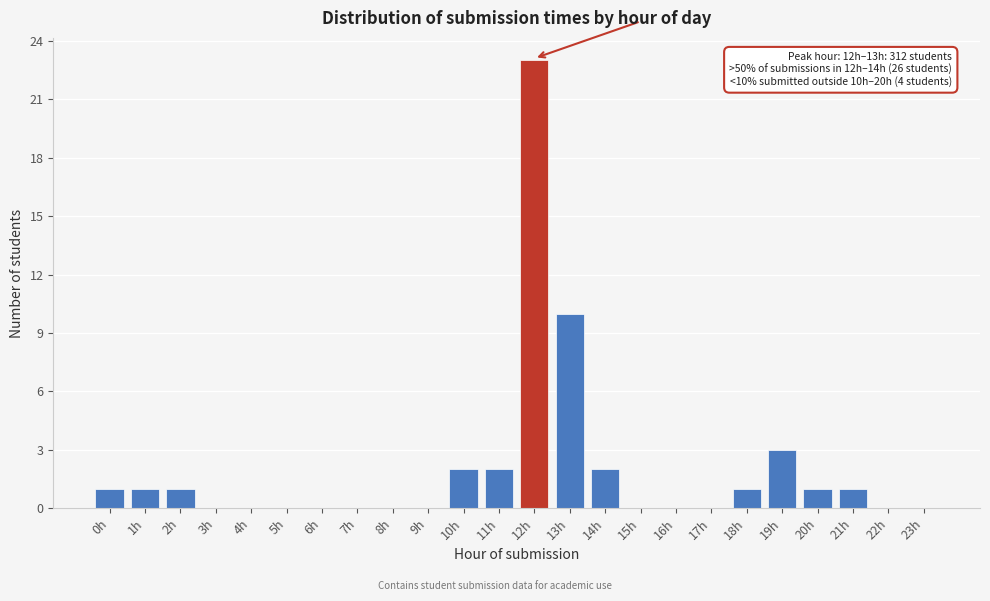

Reading right to left, extract all data points from this chart.

23h=0	22h=0	21h=1	20h=1	19h=3	18h=1	17h=0	16h=0	15h=0	14h=2	13h=10	12h=23	11h=2	10h=2	9h=0	8h=0	7h=0	6h=0	5h=0	4h=0	3h=0	2h=1	1h=1	0h=1